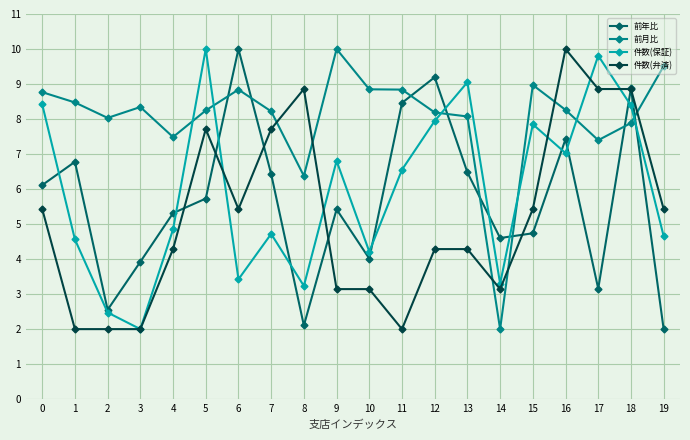

What is the average value of the 前月比 series?

8.0